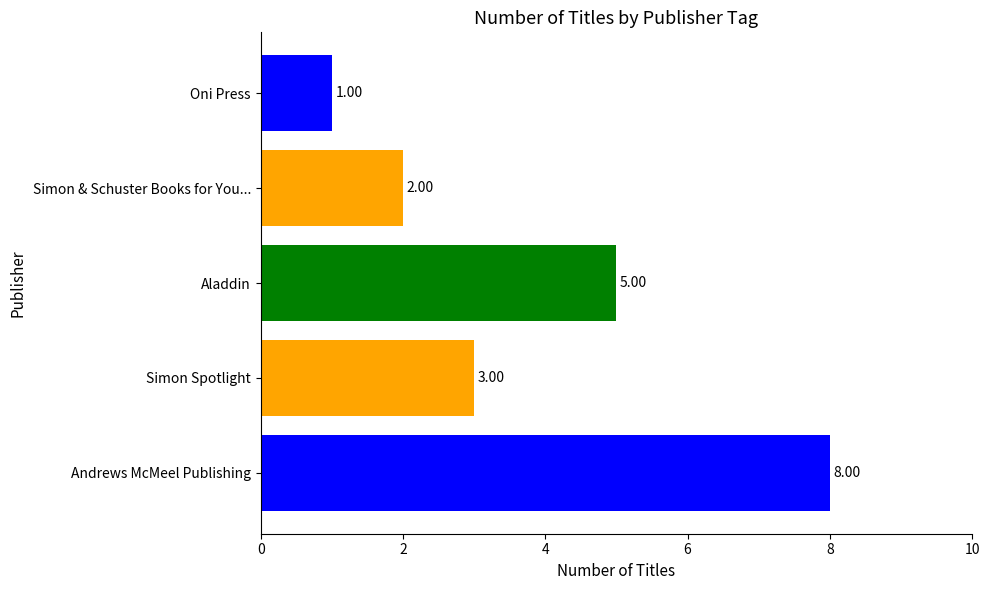

What is the value of the 4th bar from the left?

5